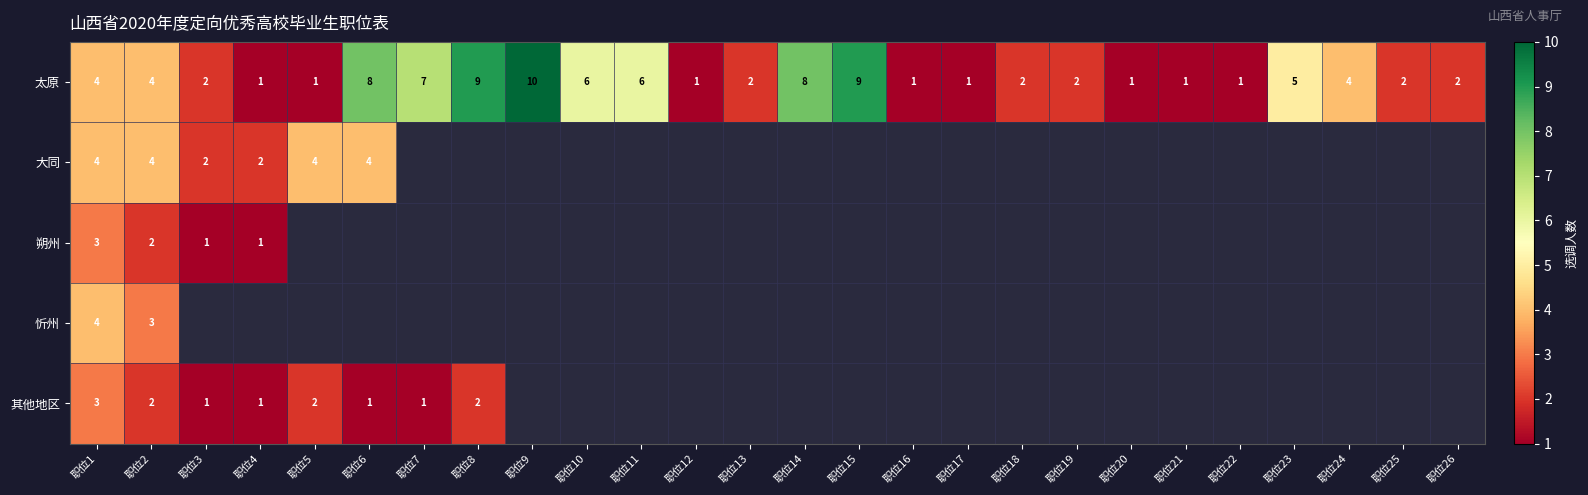

Is it true that 其他地区 equals 1 at 职位5?

False